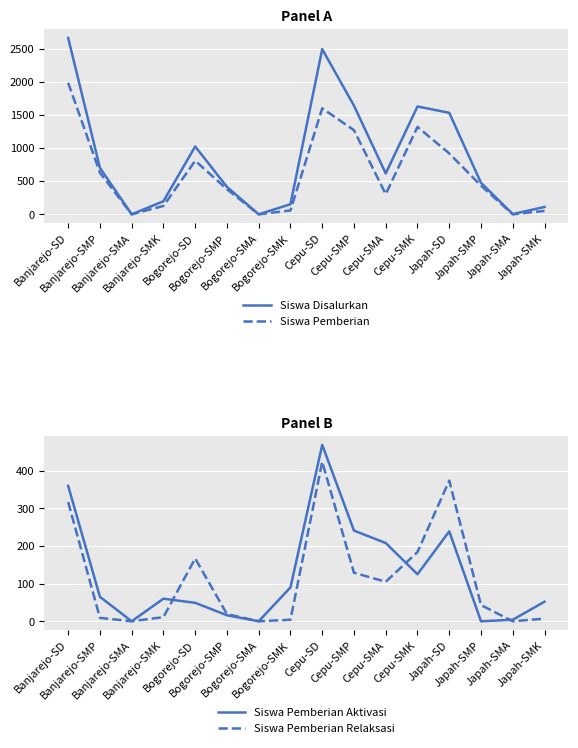

Reading left to right, transcribe all the data shown in this chart.

Siswa Disalurkan: Banjarejo-SD=2663	Banjarejo-SMP=702	Banjarejo-SMA=0	Banjarejo-SMK=197	Bogorejo-SD=1024	Bogorejo-SMP=414	Bogorejo-SMA=0	Bogorejo-SMK=152	Cepu-SD=2493	Cepu-SMP=1640	Cepu-SMA=617	Cepu-SMK=1628	Japah-SD=1532	Japah-SMP=475	Japah-SMA=4	Japah-SMK=111
Siswa Pemberian: Banjarejo-SD=1986	Banjarejo-SMP=628	Banjarejo-SMA=0	Banjarejo-SMK=126	Bogorejo-SD=808	Bogorejo-SMP=379	Bogorejo-SMA=0	Bogorejo-SMK=58	Cepu-SD=1600	Cepu-SMP=1270	Cepu-SMA=304	Cepu-SMK=1319	Japah-SD=919	Japah-SMP=432	Japah-SMA=0	Japah-SMK=52
Siswa Pemberian Aktivasi: Banjarejo-SD=360	Banjarejo-SMP=65	Banjarejo-SMA=0	Banjarejo-SMK=60	Bogorejo-SD=49	Bogorejo-SMP=16	Bogorejo-SMA=0	Bogorejo-SMK=90	Cepu-SD=469	Cepu-SMP=241	Cepu-SMA=208	Cepu-SMK=125	Japah-SD=239	Japah-SMP=0	Japah-SMA=4	Japah-SMK=52
Siswa Pemberian Relaksasi: Banjarejo-SD=317	Banjarejo-SMP=9	Banjarejo-SMA=0	Banjarejo-SMK=11	Bogorejo-SD=167	Bogorejo-SMP=19	Bogorejo-SMA=0	Bogorejo-SMK=4	Cepu-SD=424	Cepu-SMP=129	Cepu-SMA=105	Cepu-SMK=184	Japah-SD=374	Japah-SMP=43	Japah-SMA=0	Japah-SMK=7